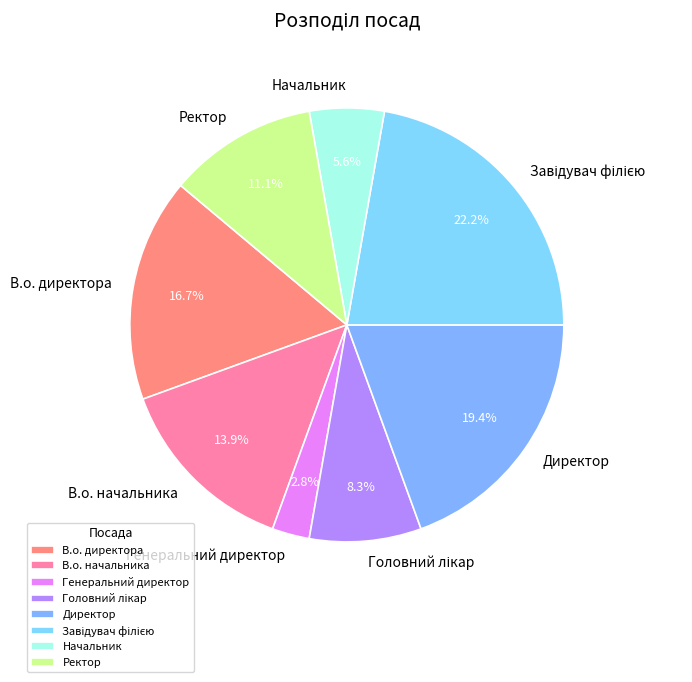

Count the number of slices in the pie.

8